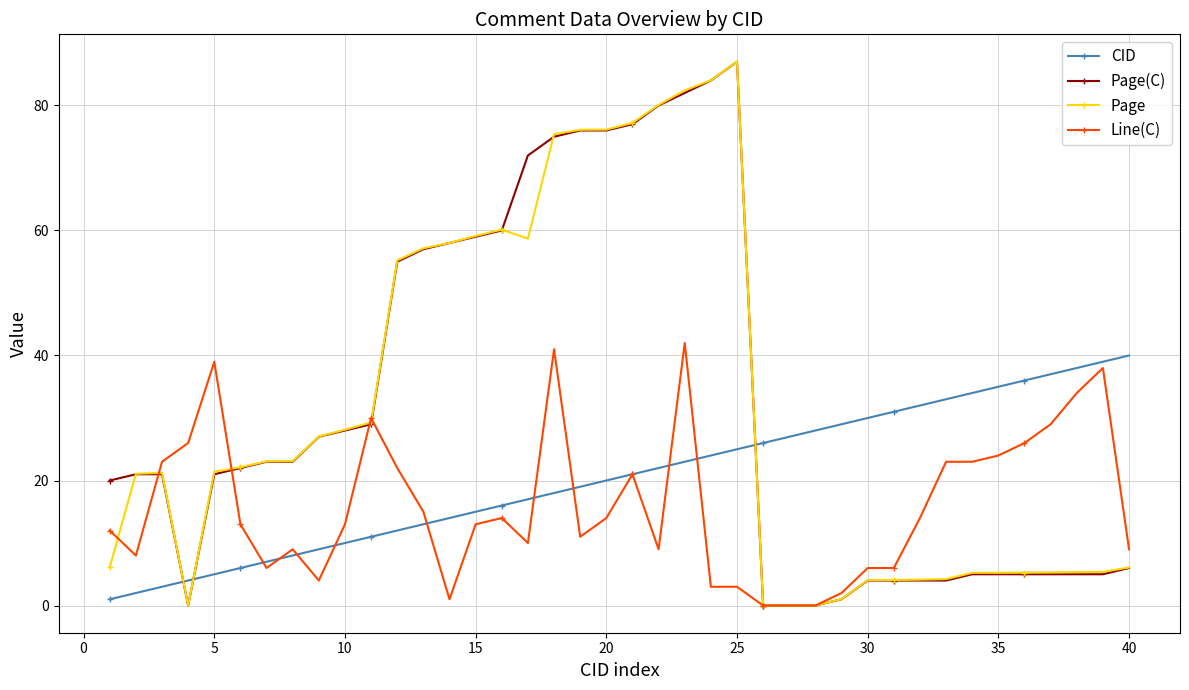

At how many categories does at least one series exceed 54?

14